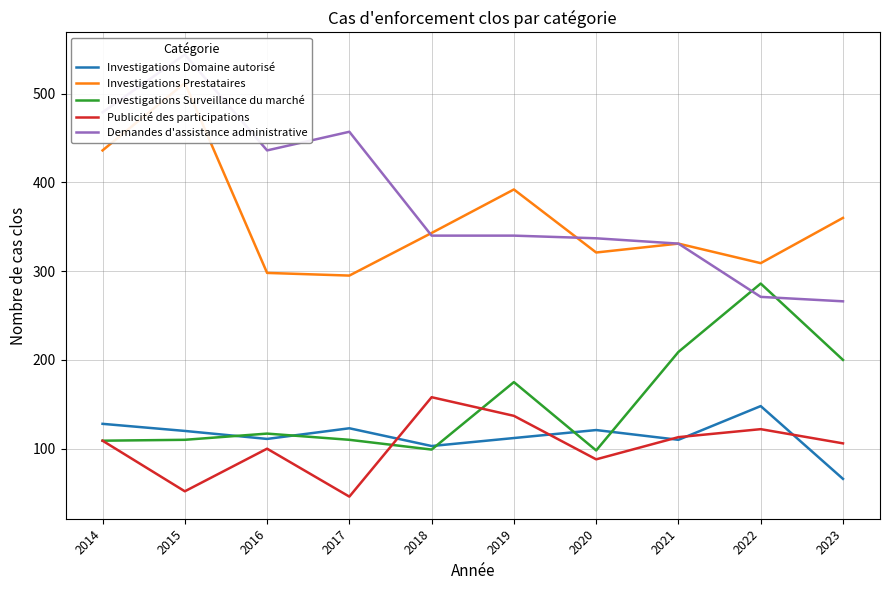

Rank the series by their maximum value, from lowest to highest.

Investigations Domaine autorisé, Publicité des participations, Investigations Surveillance du marché, Investigations Prestataires, Demandes d'assistance administrative